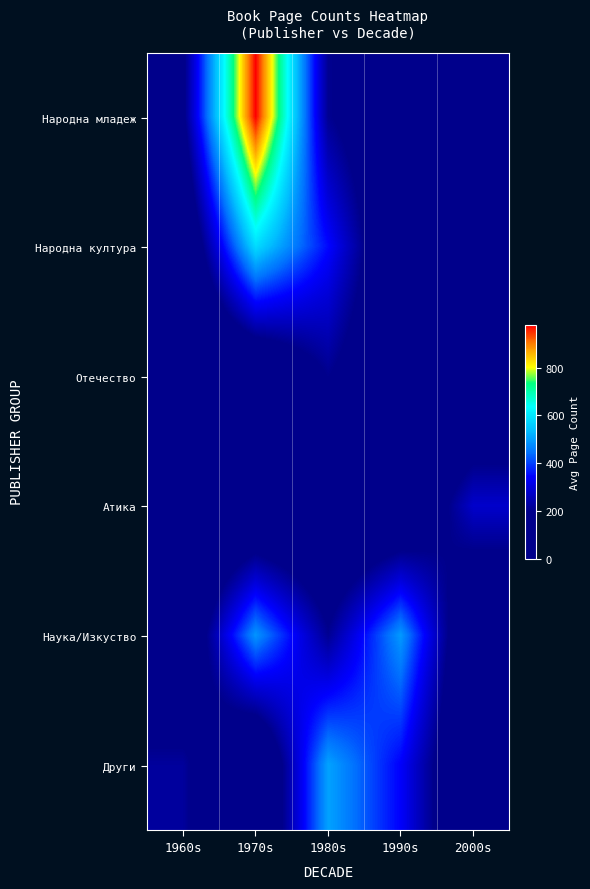

At how many categories does at least one series exceed 694?

1